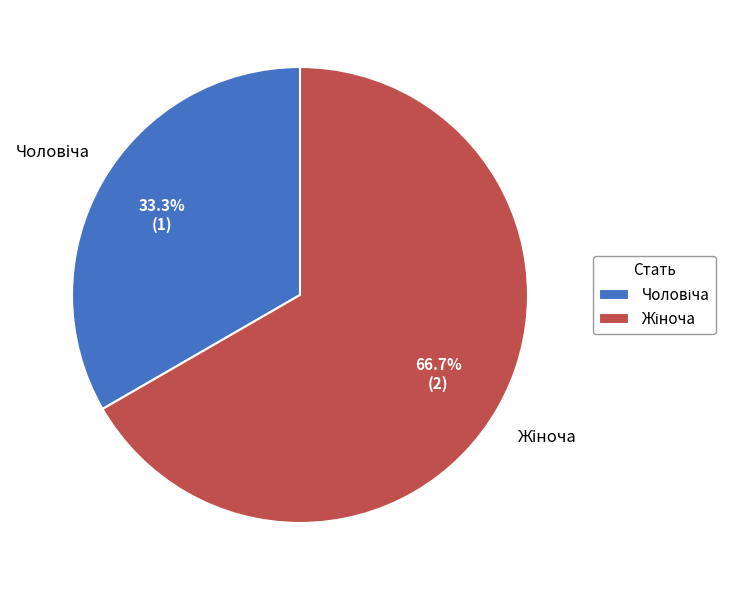

To the nearest percent, what is the average slice percentage?

50%